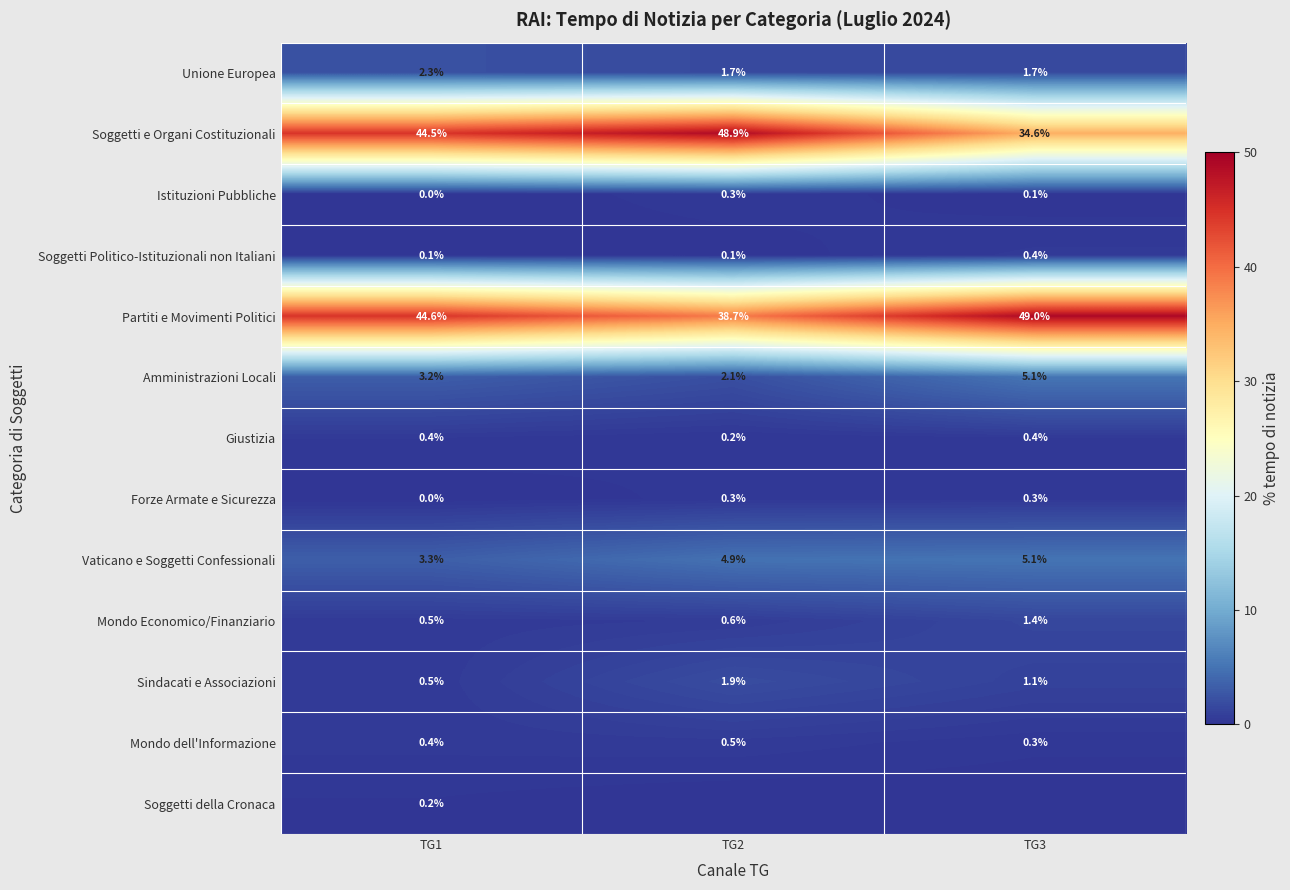

What is the difference between the second highest and minimum values in the Sindacati e Associazioni series?

0.6